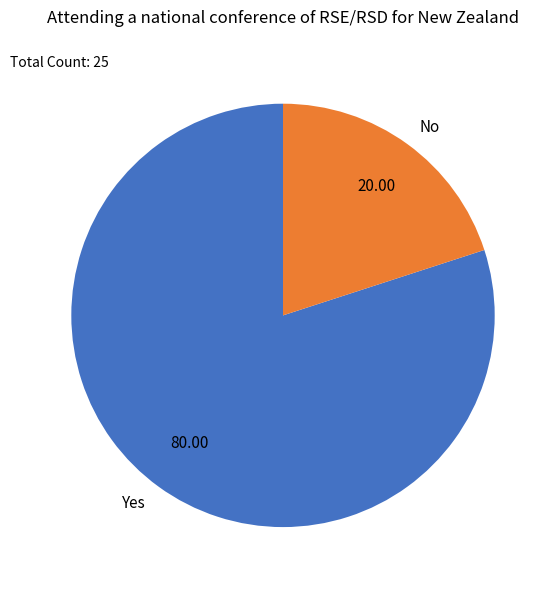

What is the ratio of the value at Yes to the value at No?

4.0